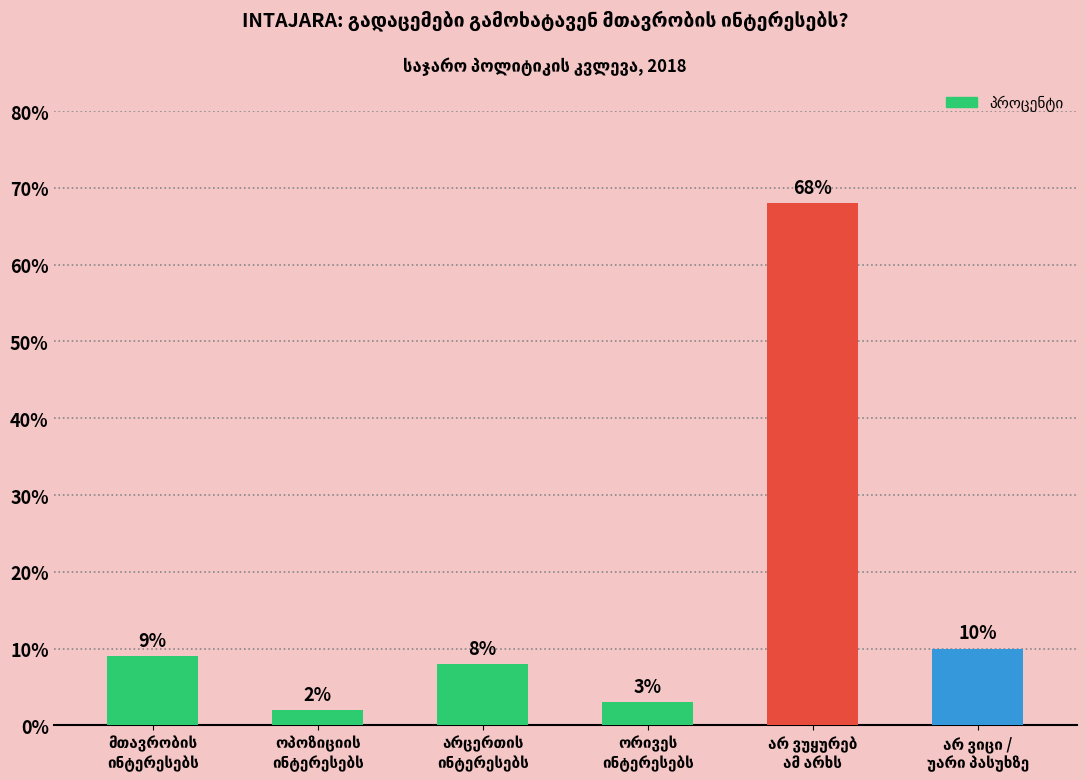

What is the greatest value displayed?

68